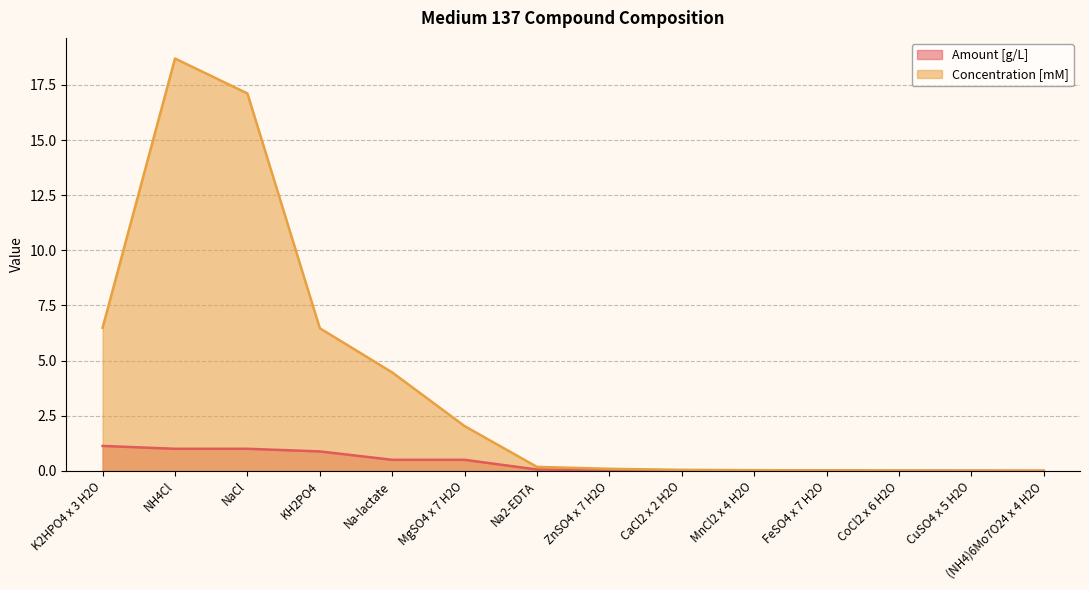

Which series changed the most between Na2-EDTA and (NH4)6Mo7O24 x 4 H2O?

Concentration [mM]